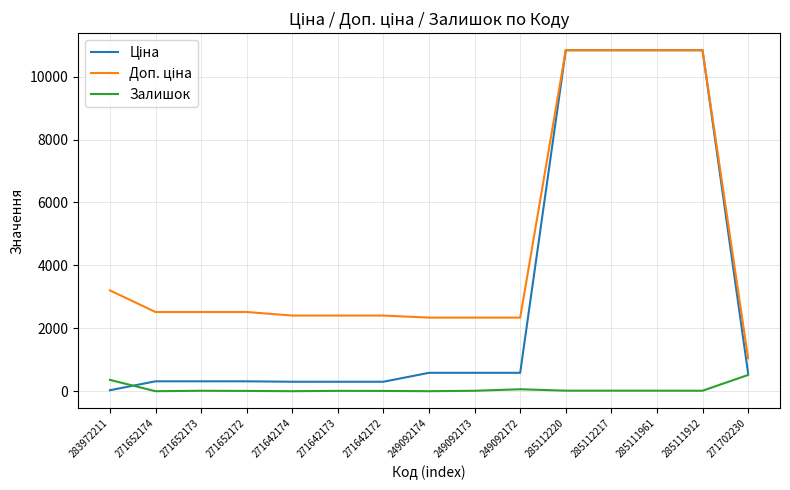

What is the spread (max minus min) of values at 271652174?

2517.5